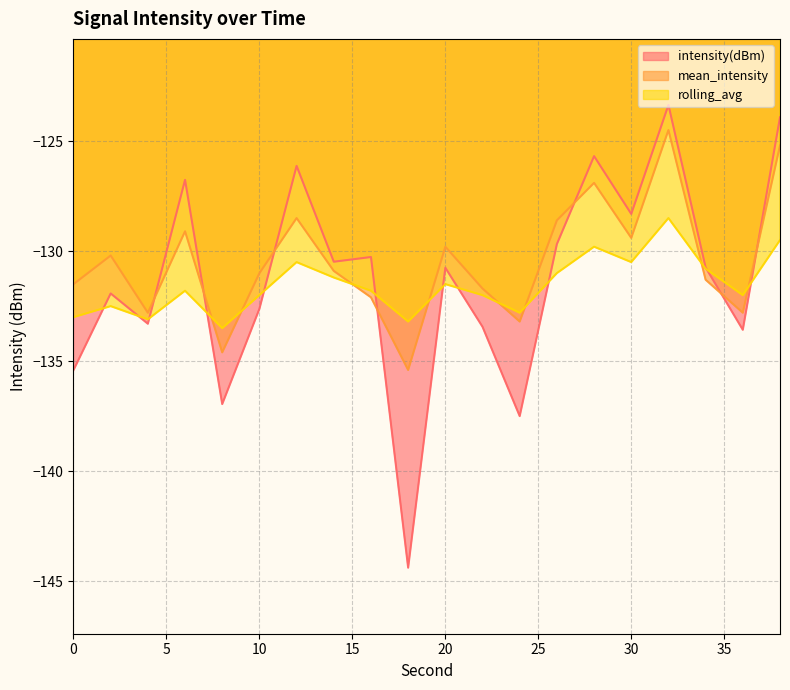

Where is rolling_avg nearest to the value -131?

26